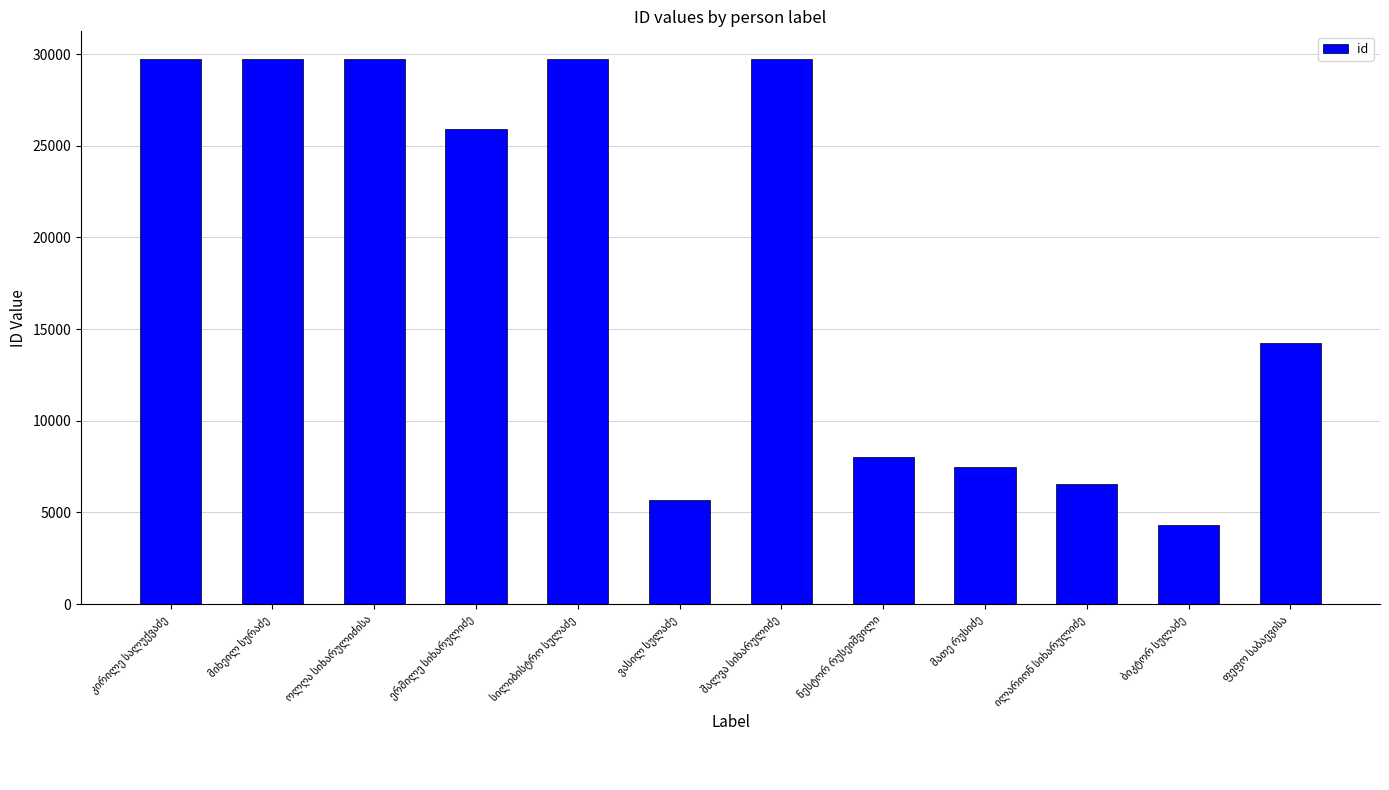

What is the value of the 12th bar from the left?

14236